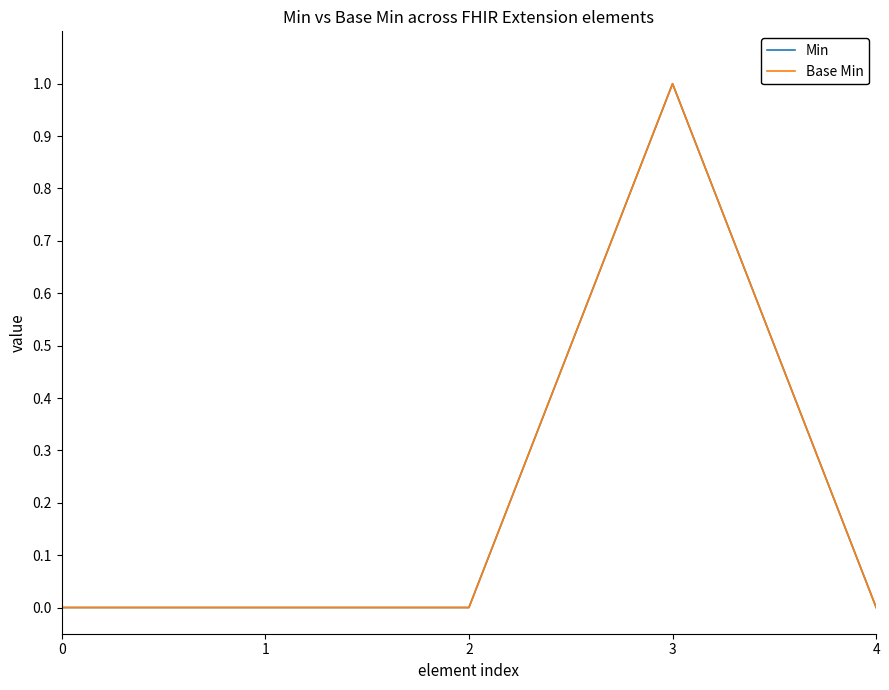

What is the sum of all Base Min values?

1